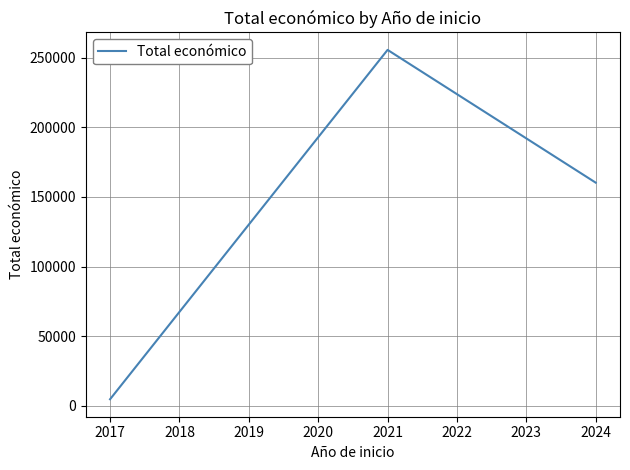

Is it true that the value at 2021 is 430065?

False